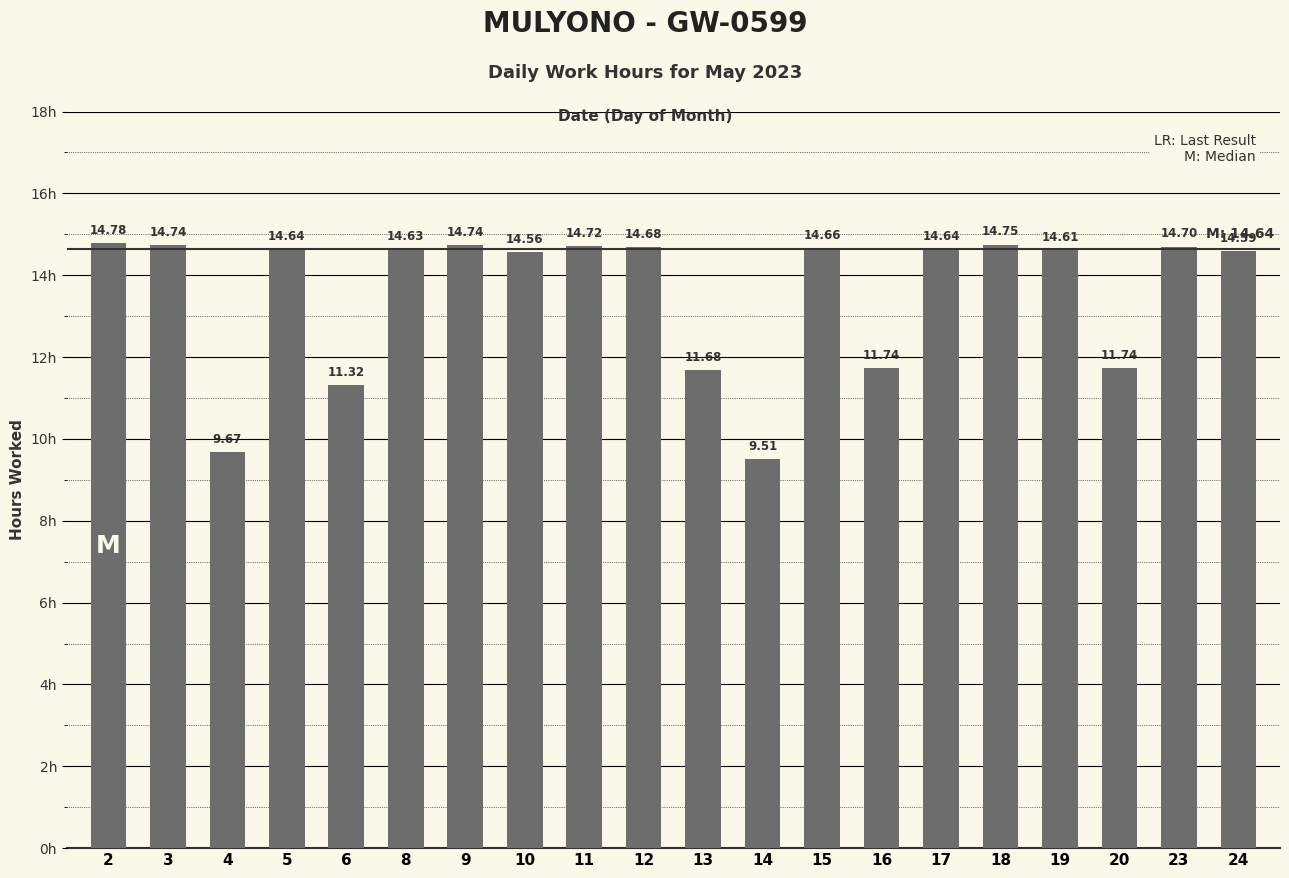

Reading left to right, list all the values displayed in this chart.

14.8	14.7	9.7	14.6	11.3	14.6	14.7	14.6	14.7	14.7	11.7	9.5	14.7	11.7	14.6	14.8	14.6	11.7	14.7	14.6